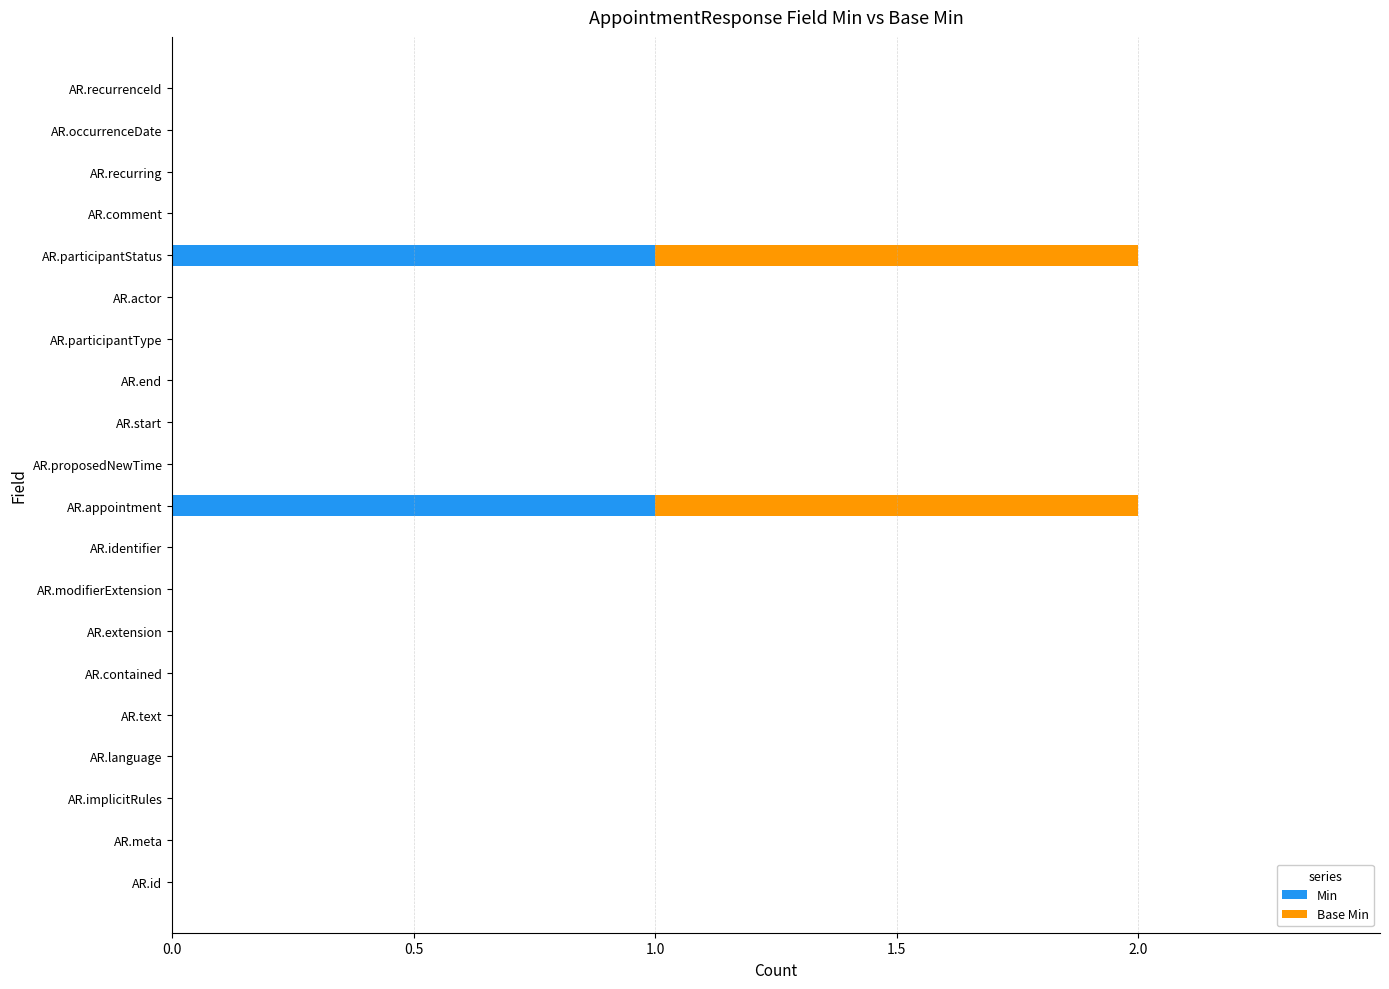

True or false: Min has a value of 0 at AR.recurrenceId.

True